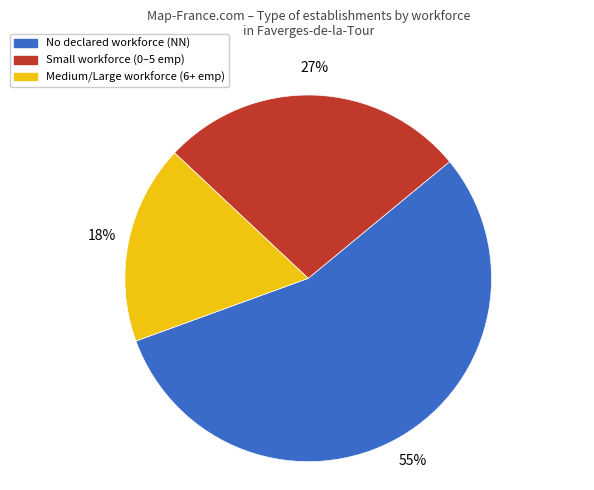

Count the number of slices in the pie.

3